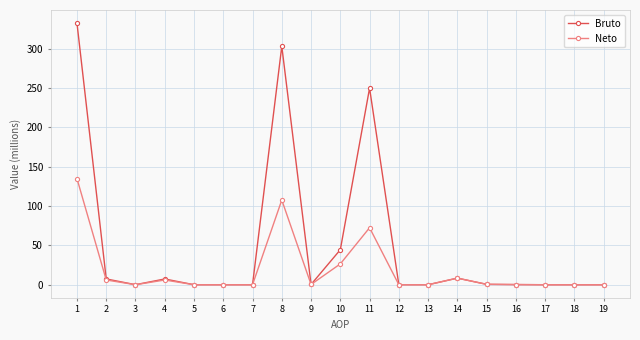

What is the difference between the Bruto values at 18 and 10?

44.4